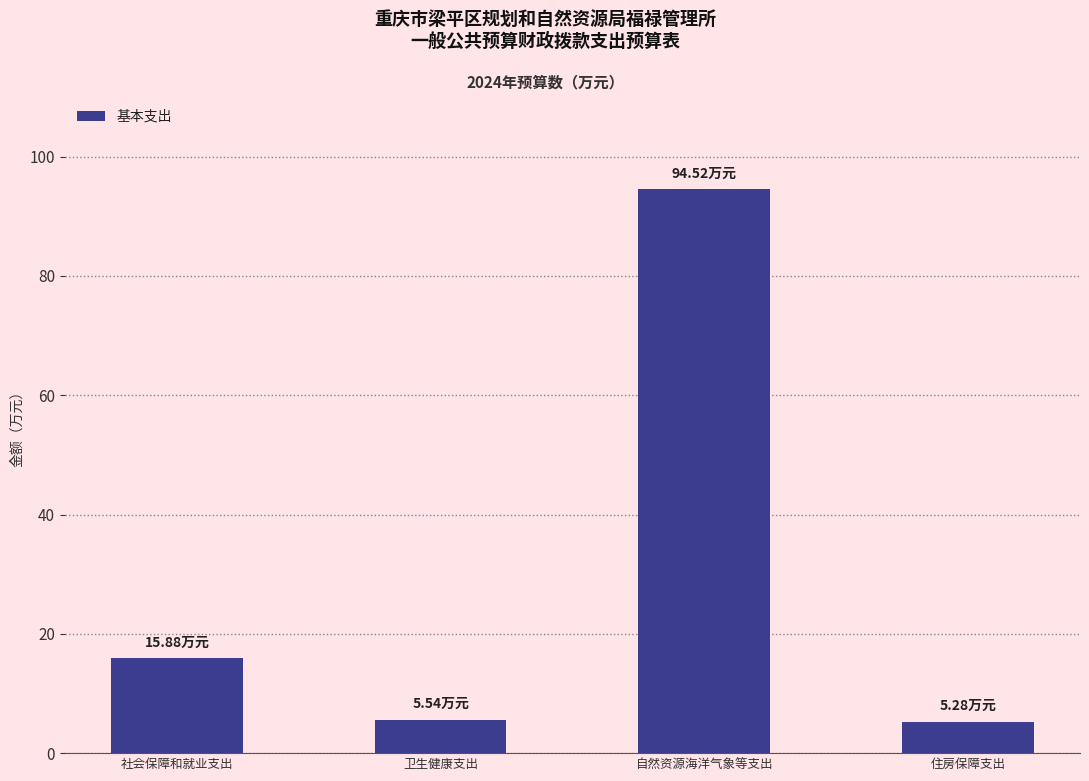

Are the bars horizontal?

No